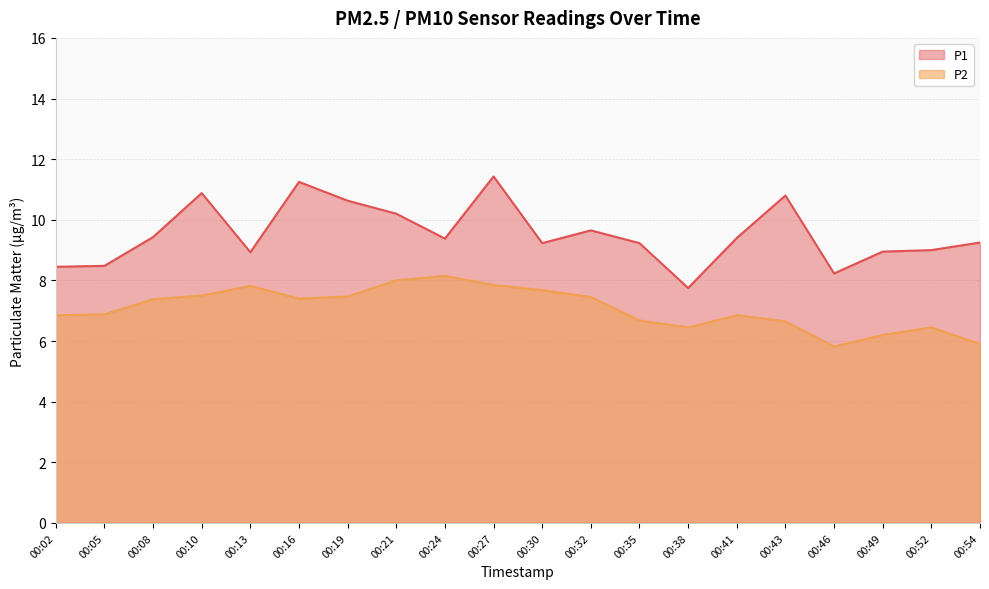

The P2 series shows 6.8 at 00:02. True or false?

True